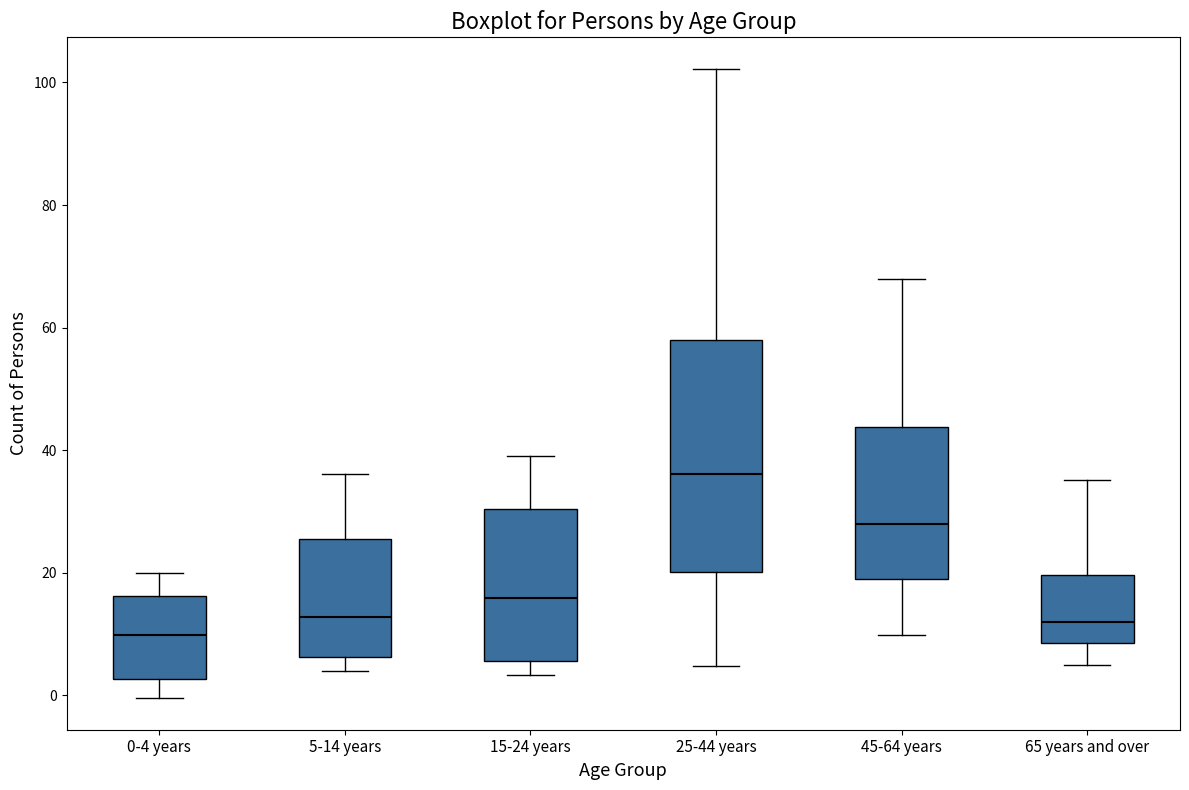

Reading left to right, transcribe this box plot: for each box, give where its median line is, the range the box spans, and where its two whiskers end, as read against the y-axis. The values are not printed on the chart, so give them approximately, as read against the axis.

0-4 years: median 10, box 2 to 16, whiskers 0 to 20
5-14 years: median 12, box 6 to 26, whiskers 4 to 36
15-24 years: median 16, box 6 to 30, whiskers 4 to 38
25-44 years: median 36, box 20 to 58, whiskers 4 to 102
45-64 years: median 28, box 20 to 44, whiskers 10 to 68
65 years and over: median 12, box 8 to 20, whiskers 4 to 36